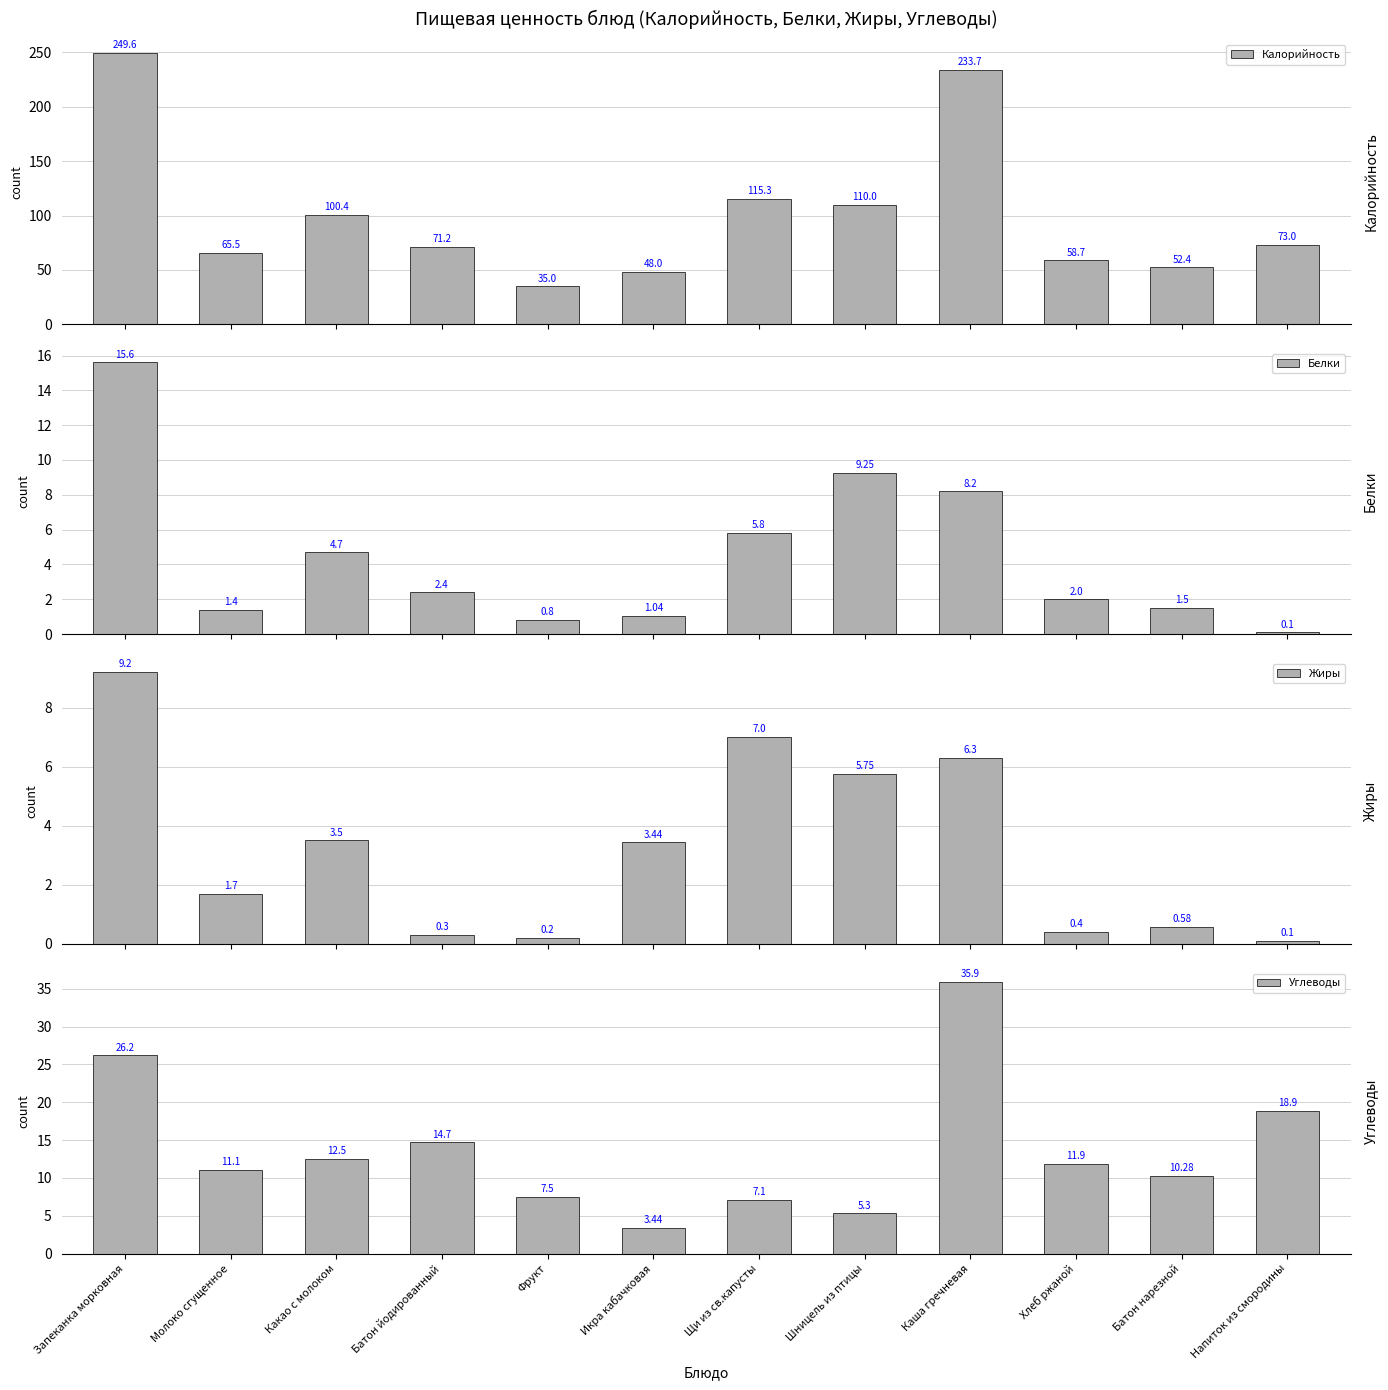

What is the sum of all Углеводы values?

164.8